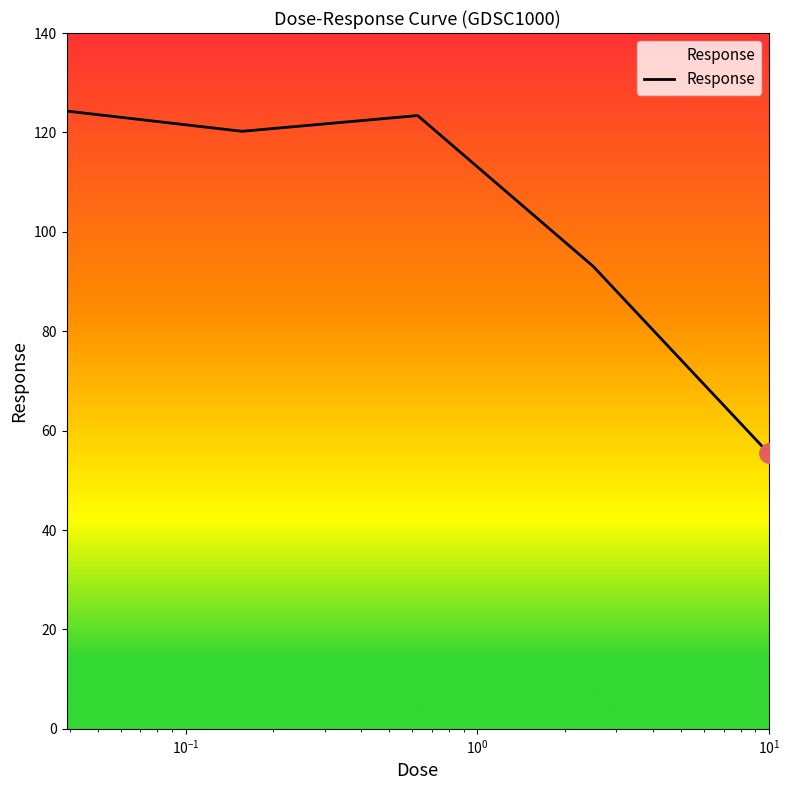

What is the maximum value shown in the chart?

124.3